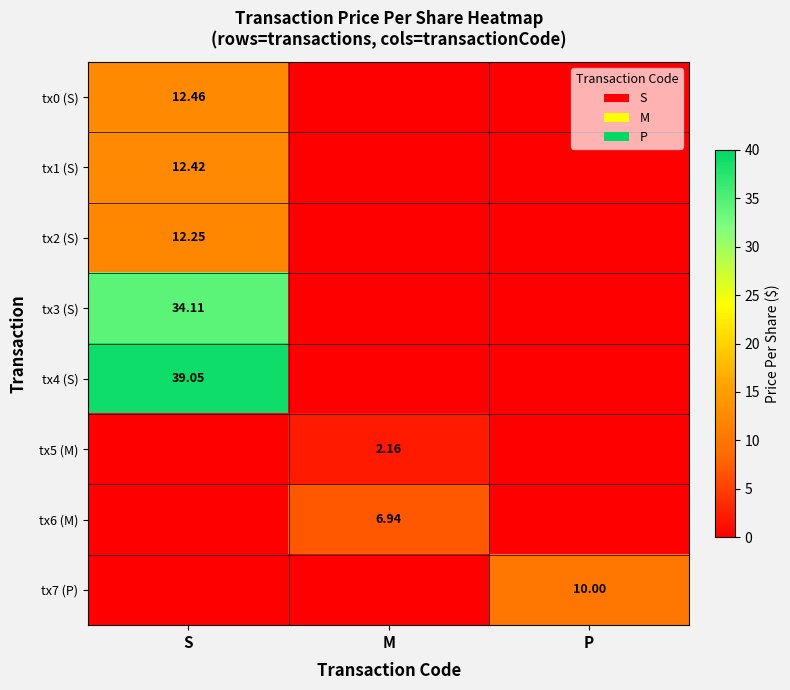

Which series has the widest spread of values?

tx4 (S)